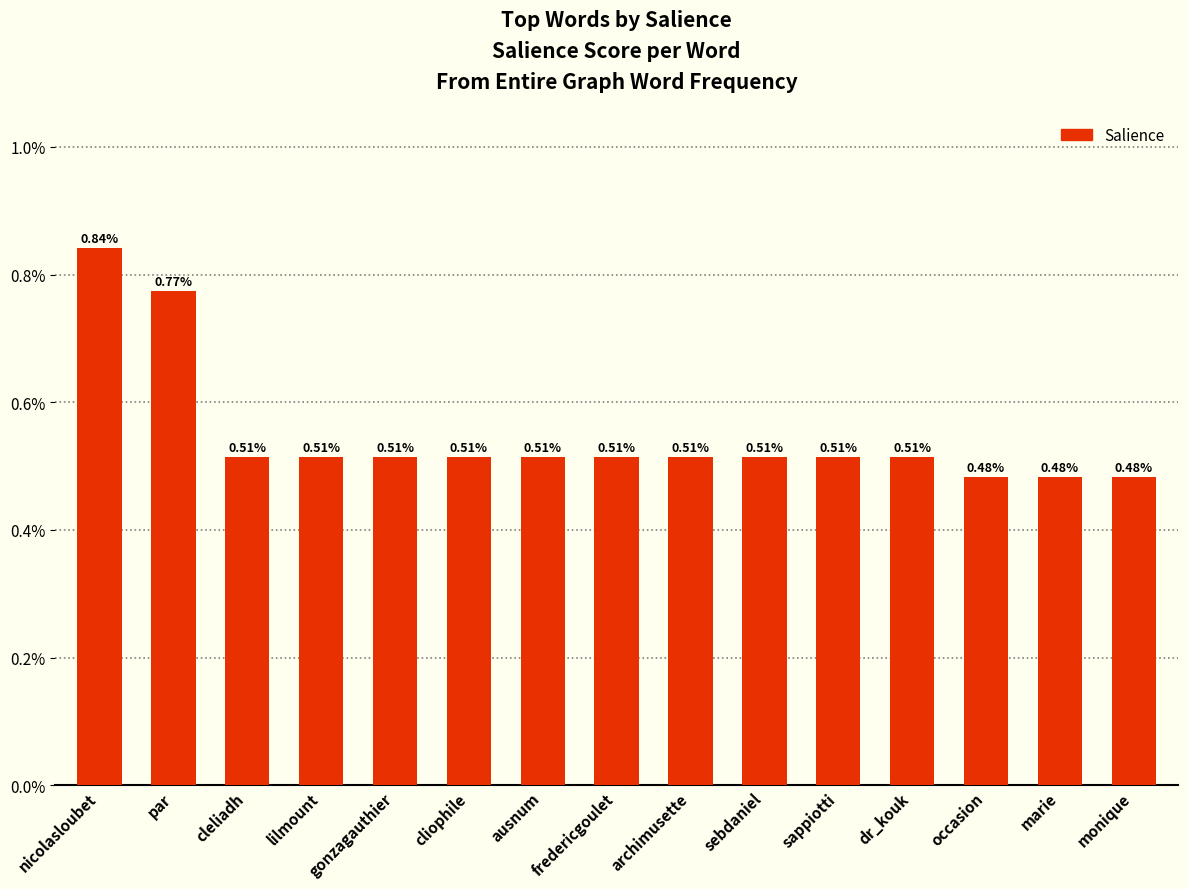

Which label corresponds to the largest value in the chart?

nicolasloubet